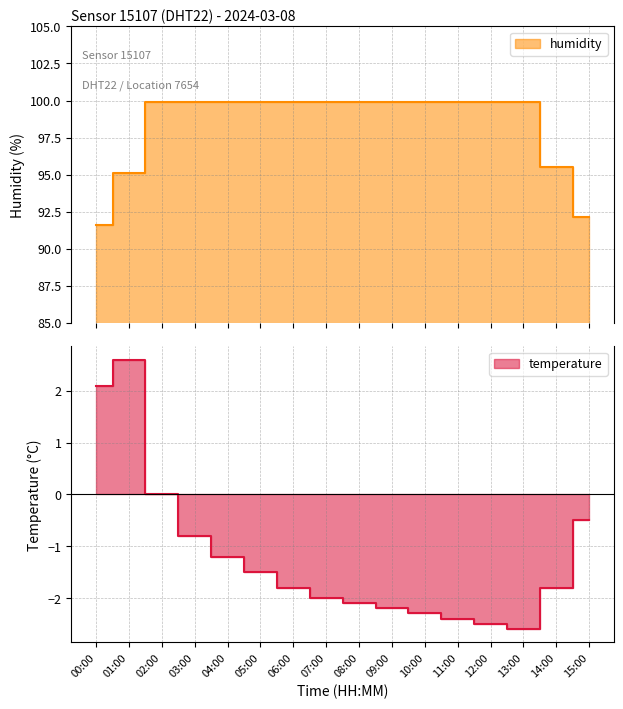

Rank the series by their maximum value, from highest to lowest.

humidity, temperature